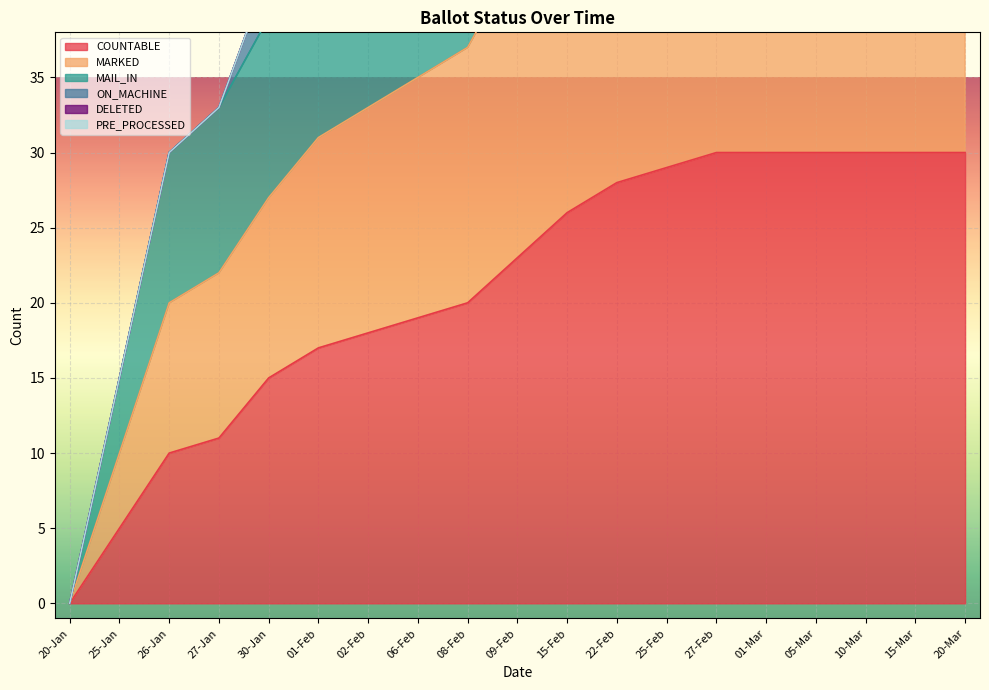

Is it true that COUNTABLE equals -11 at 20-Jan?

False